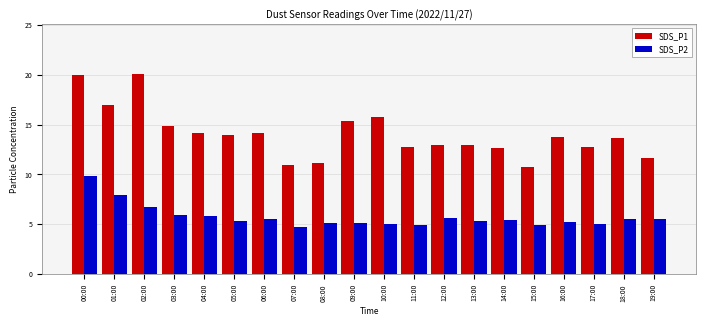

Does the chart contain stacked bars?

No